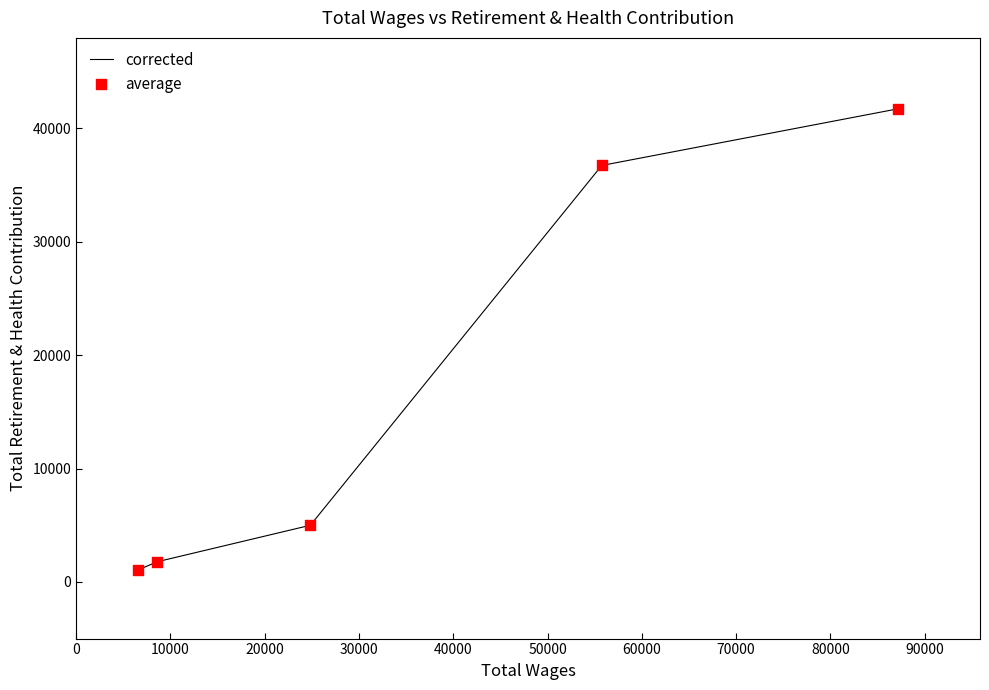

What is the greatest value displayed?

41720